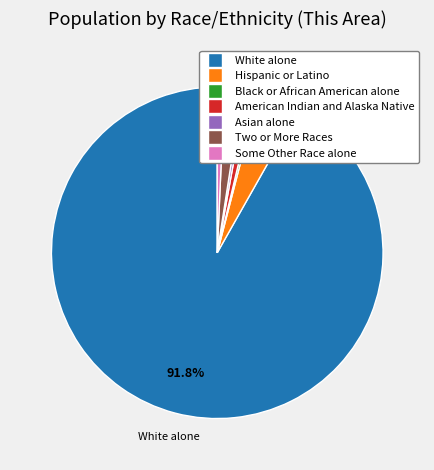

True or false: White alone accounts for 79% of the total.

False